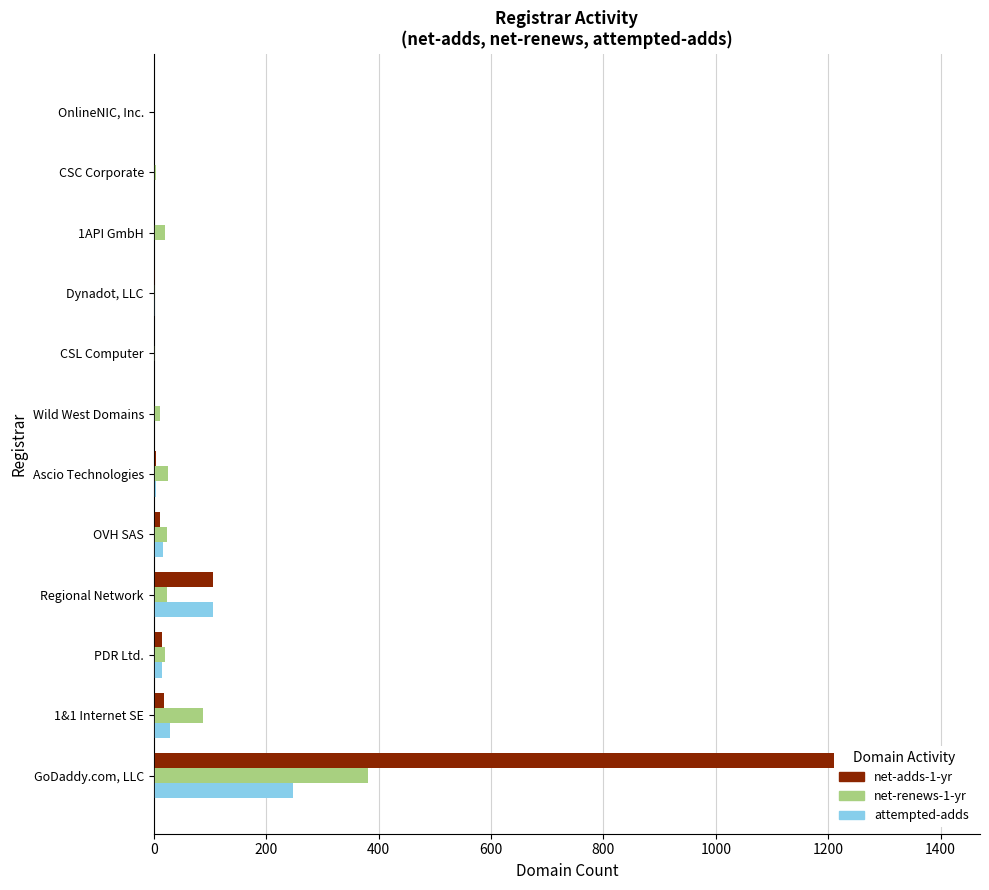

True or false: net-adds-1-yr has a value of 2 at Ascio Technologies.

False